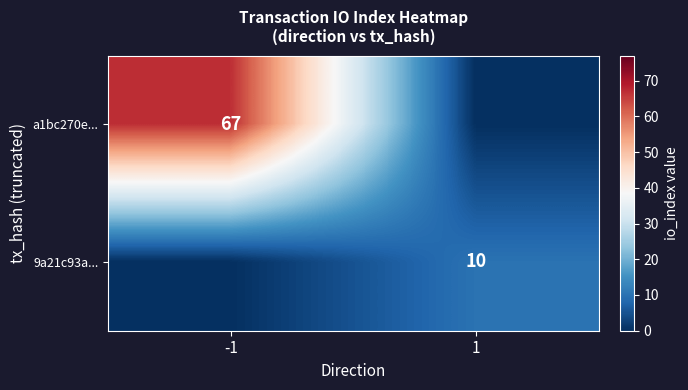

Is it true that 9a21c93a... equals 3 at 1?

False